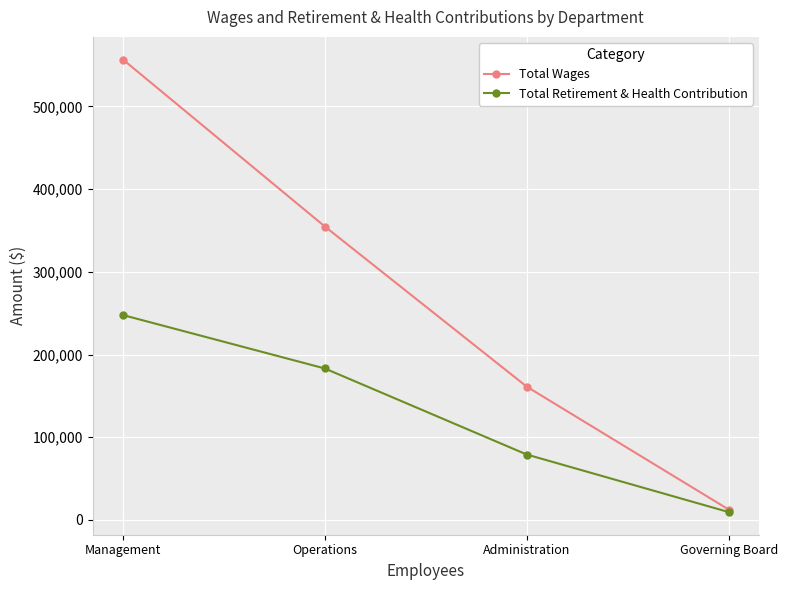

What is the smallest value displayed?

9451